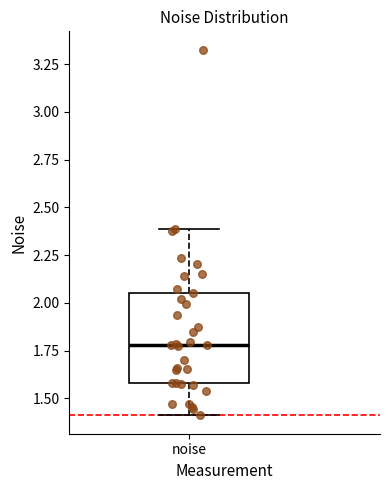

Where is the lower edge of the box for noise on the y-axis? The values are not printed on the chart, so give them approximately, as read against the axis.

1.60